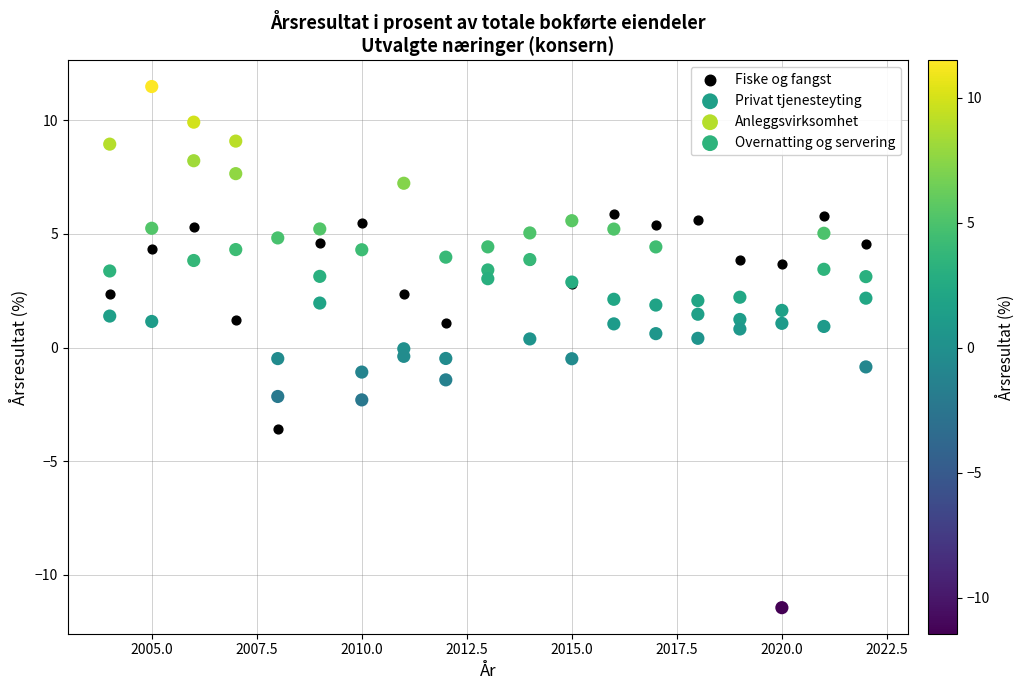

Which series reaches the minimum Y coordinate?

Overnatting og servering